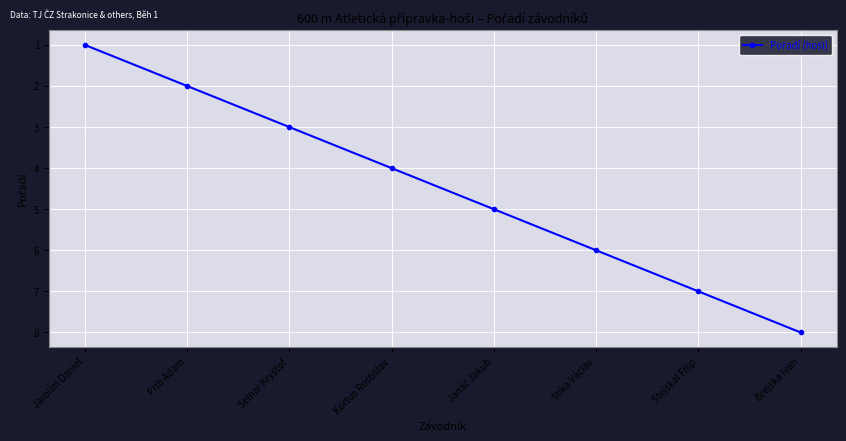

At which label is the value closest to 4?

Kortus Rostislav